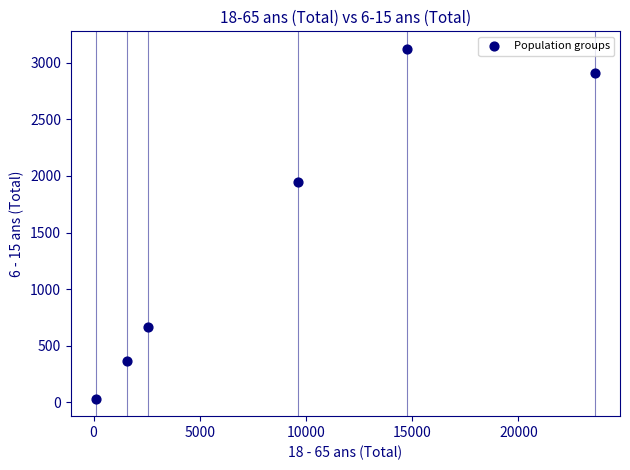

What Y value in the scatter plot is closest to 1577?

1944